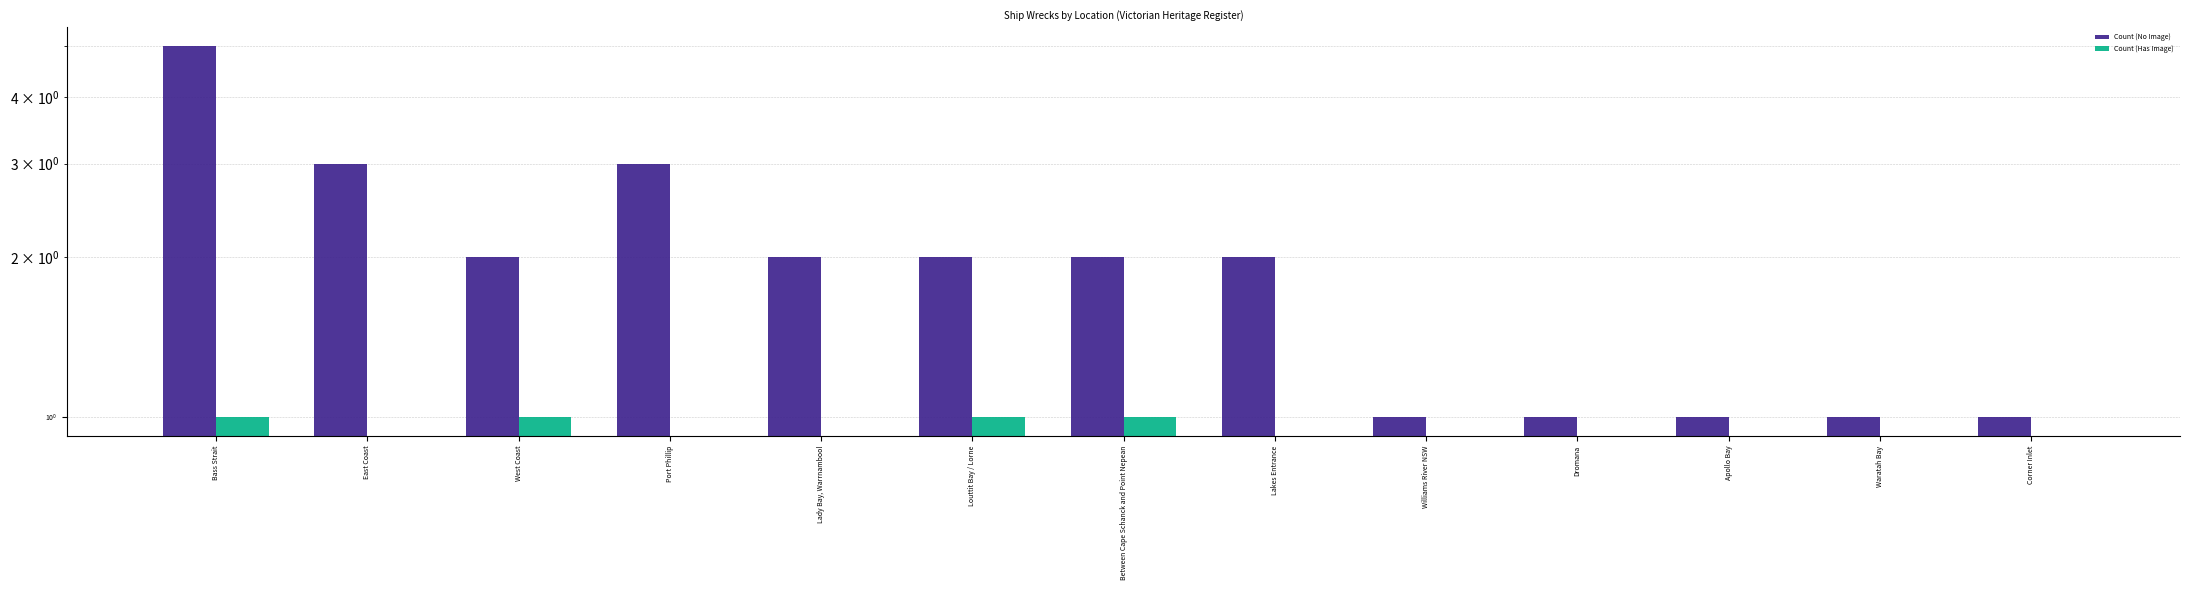

What is the label of the 4th bar from the left?

Port Phillip